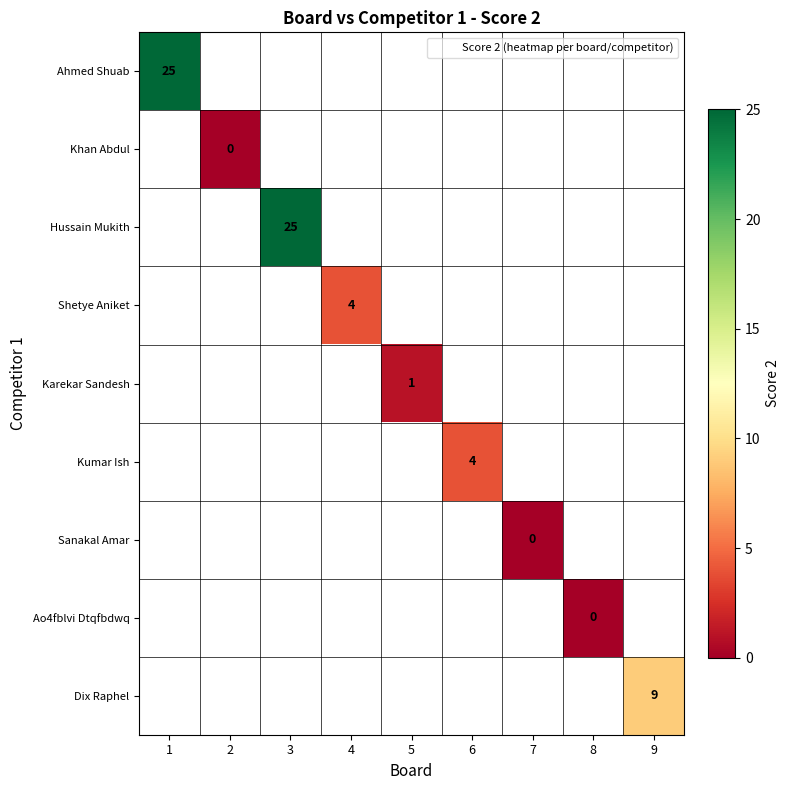

At how many categories does at least one series exceed 12?

2